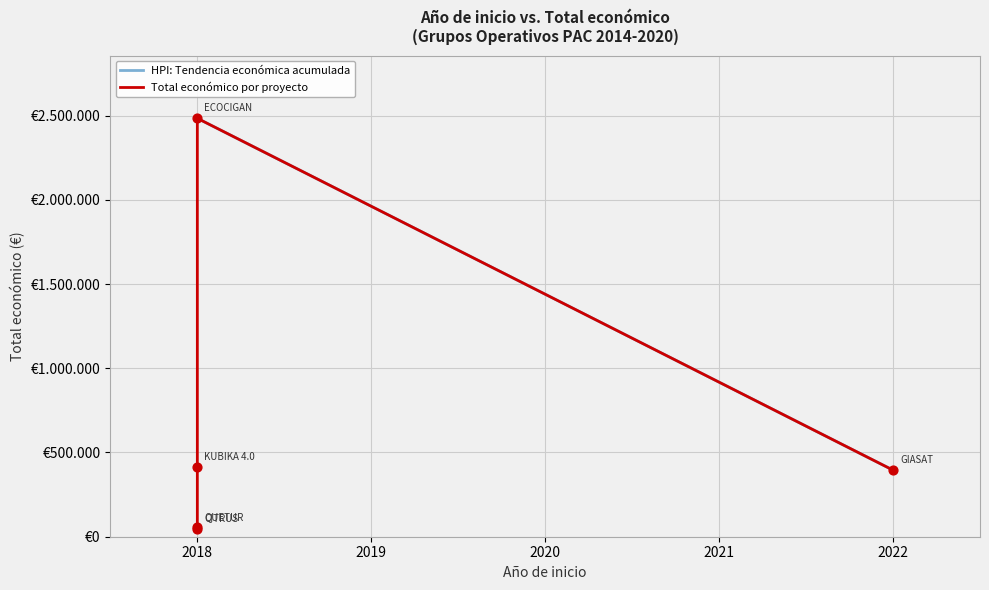

What is the change in value from 2018 to 2018?

+2423542